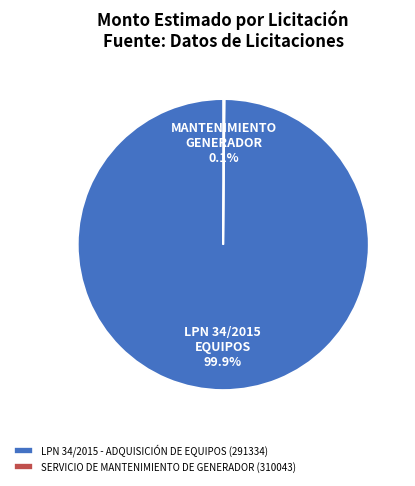

Which slice is the largest?

LPN 34/2015 - ADQUISICIÓN DE EQUIPOS (291334)